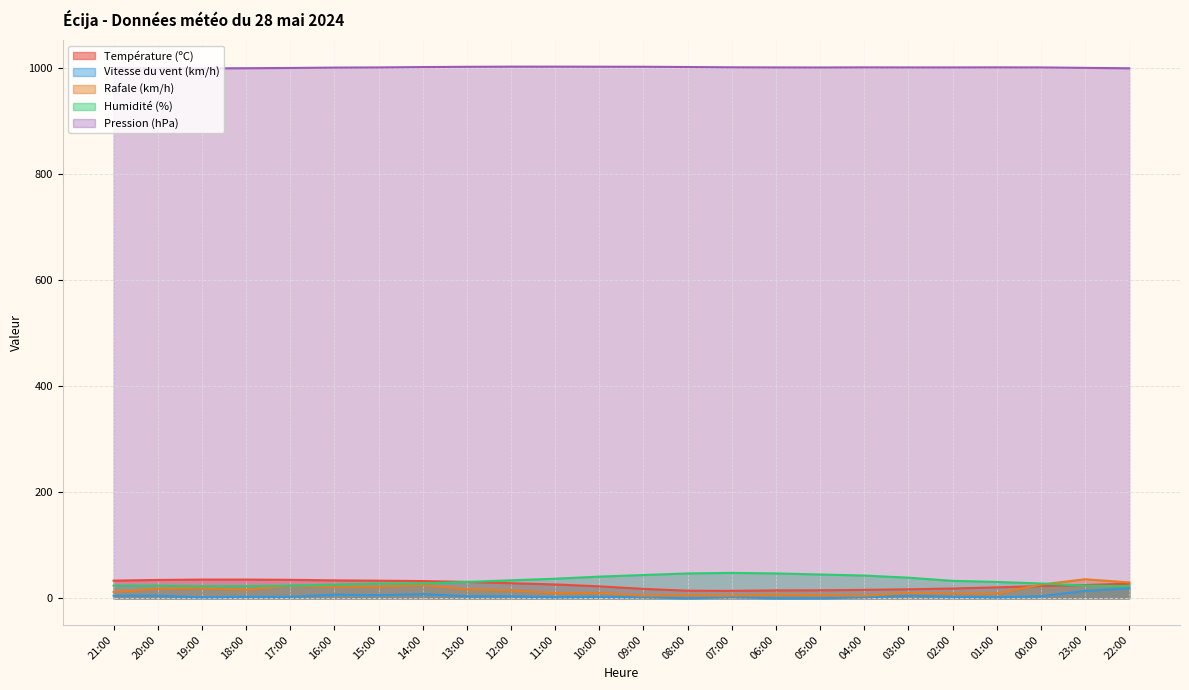

At which category is the sum across all series the highest?

23:00